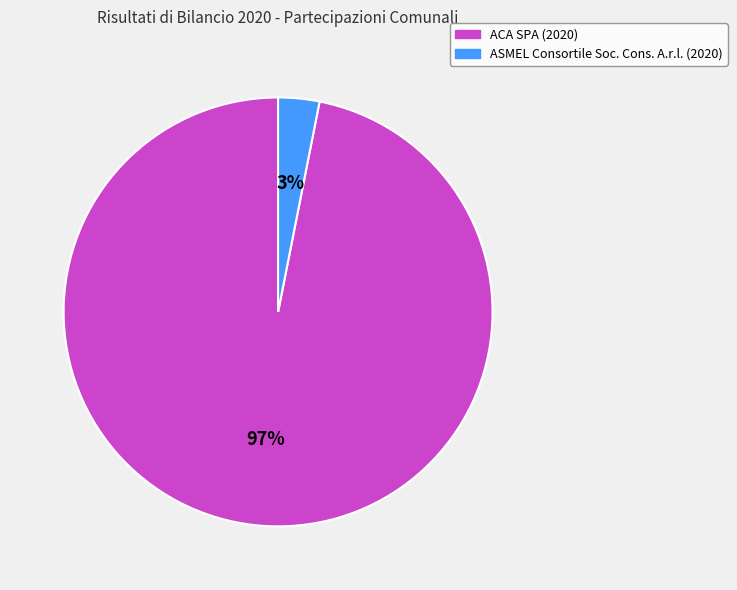

Is there any slice that represents more than half of the pie?

Yes